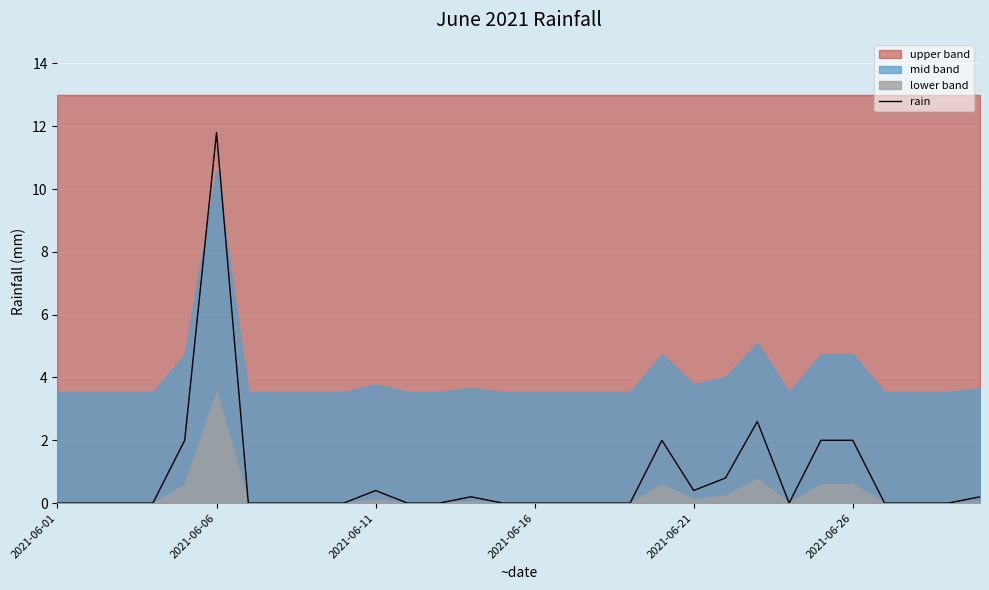

Which category has the highest value in the rain series?

2021-06-06